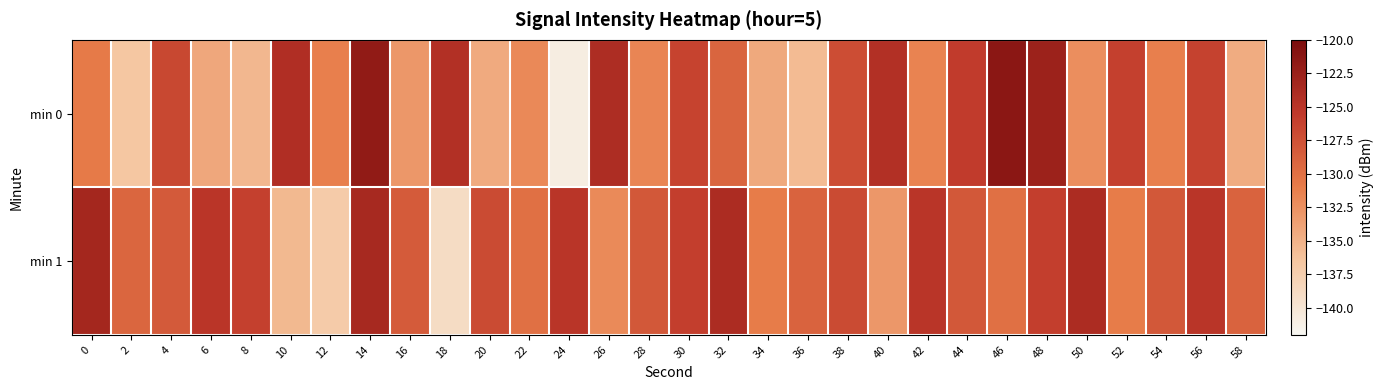

Which has a higher value, 50 or 54?

54